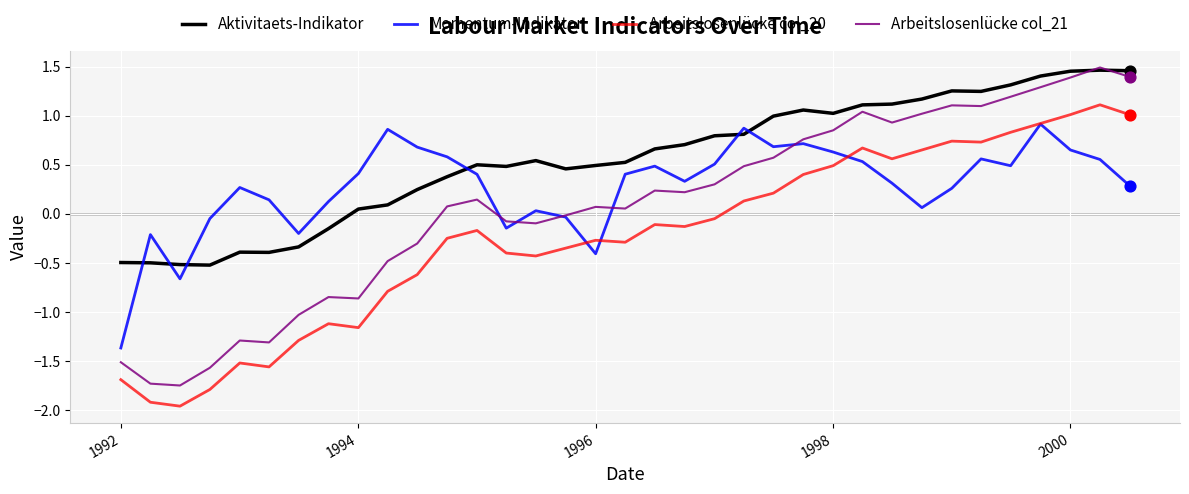

What are all the series names shown in the legend?

Aktivitaets-Indikator, Momentum-Indikator, Arbeitslosenlücke col_20, Arbeitslosenlücke col_21